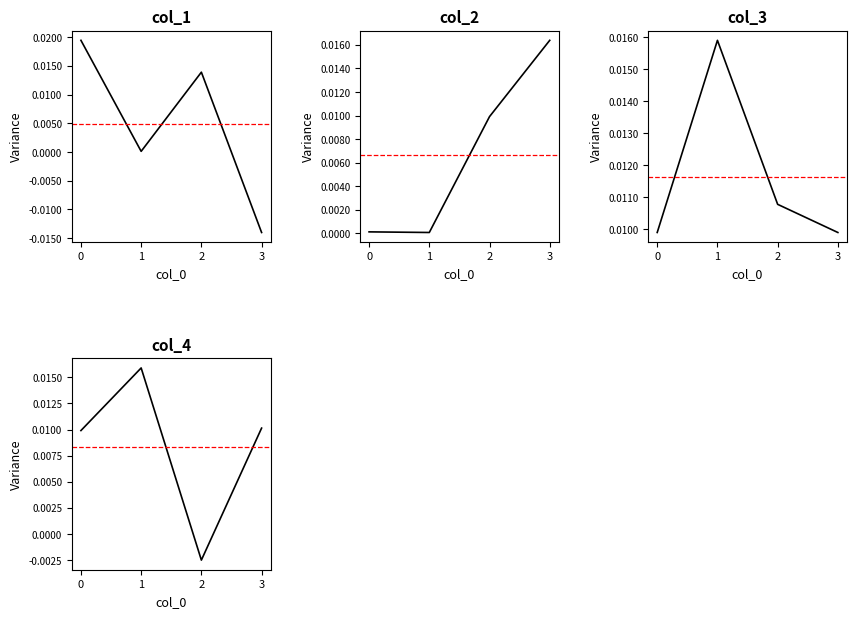

Reading left to right, what are all the values shown in this chart?

col_1: -0.0	0.0	0.0	0.0
col_2: 0.0	0.0	0.0	0.0
col_3: 0.0	0.0	0.0	0.0
col_4: 0.0	-0.0	0.0	0.0